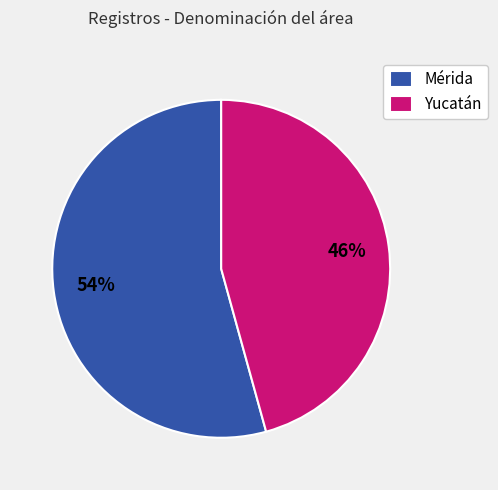

To the nearest percent, what is the combined percentage of Yucatán and Mérida?

100%